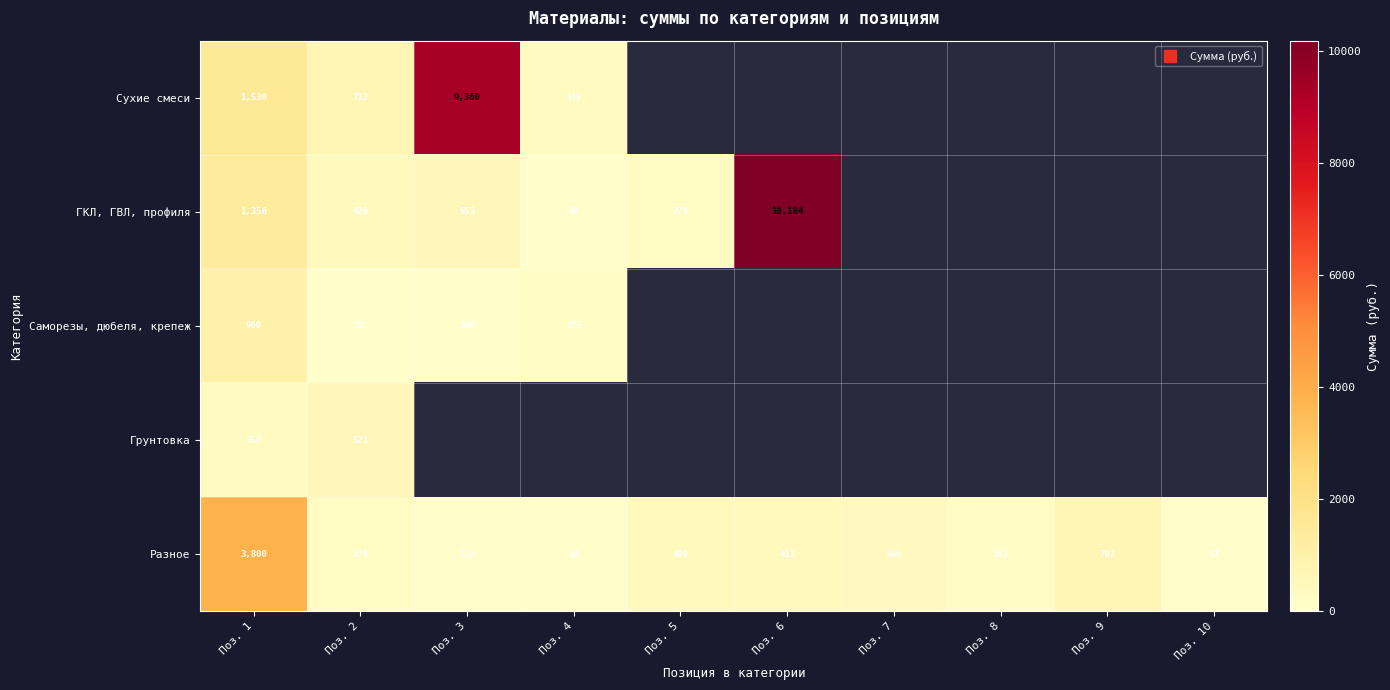

What value does the Сухие смеси series have at Поз. 2?

712.0